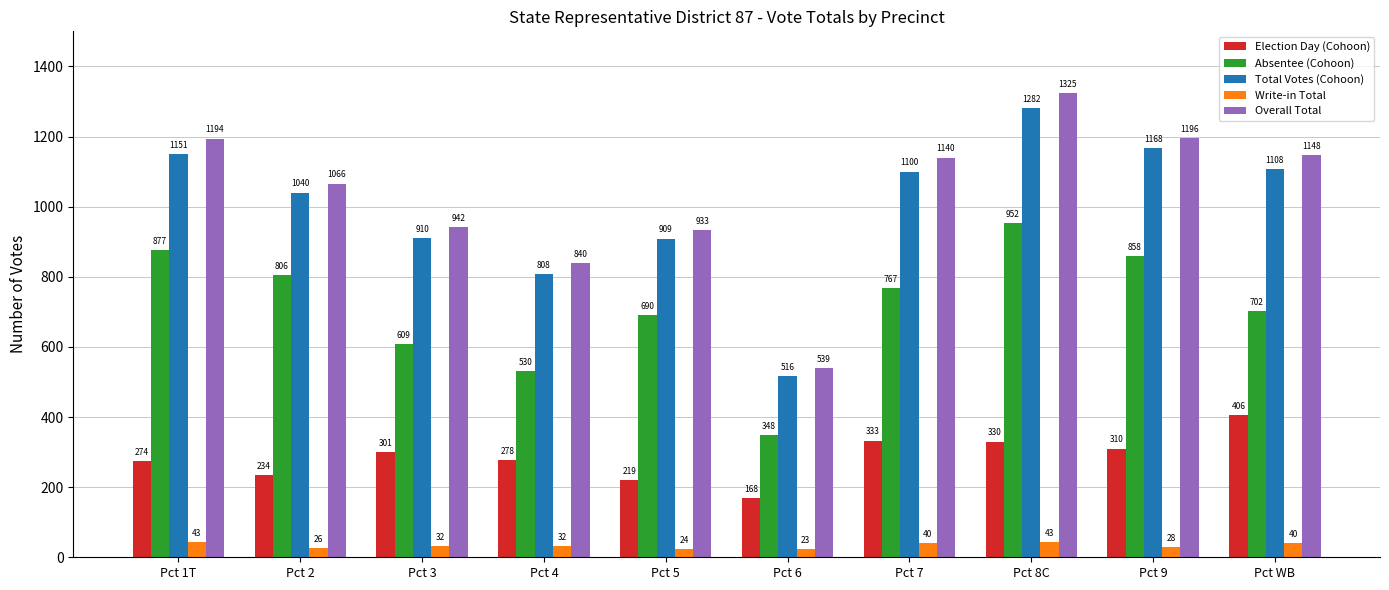

At which category is the sum across all series the highest?

Pct 8C